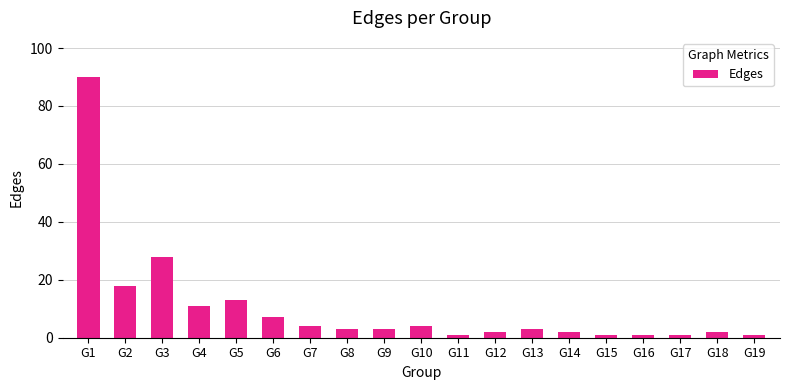

Which label corresponds to the largest value in the chart?

G1